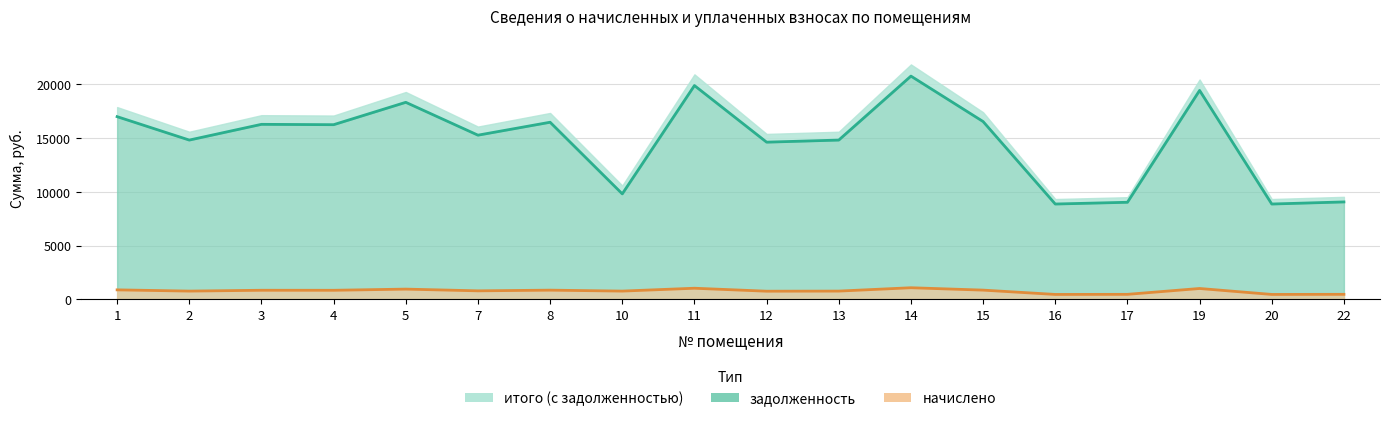

At which label does задолженность reach its minimum?

16